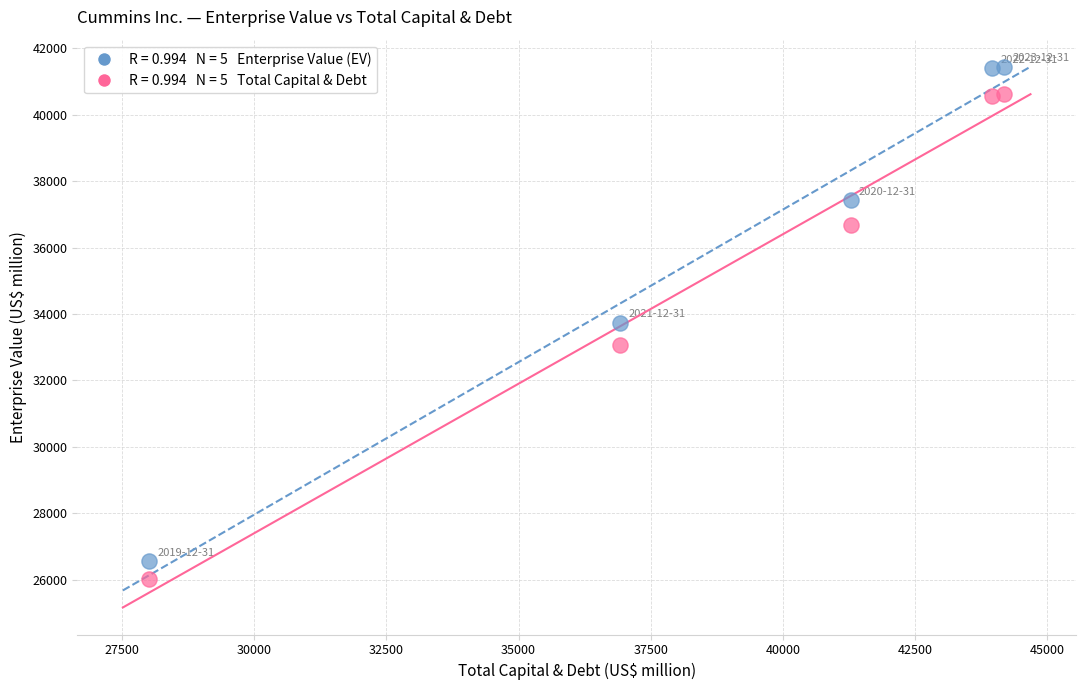

Across all data points, what is the range of X values (max minus min)?

16172.0